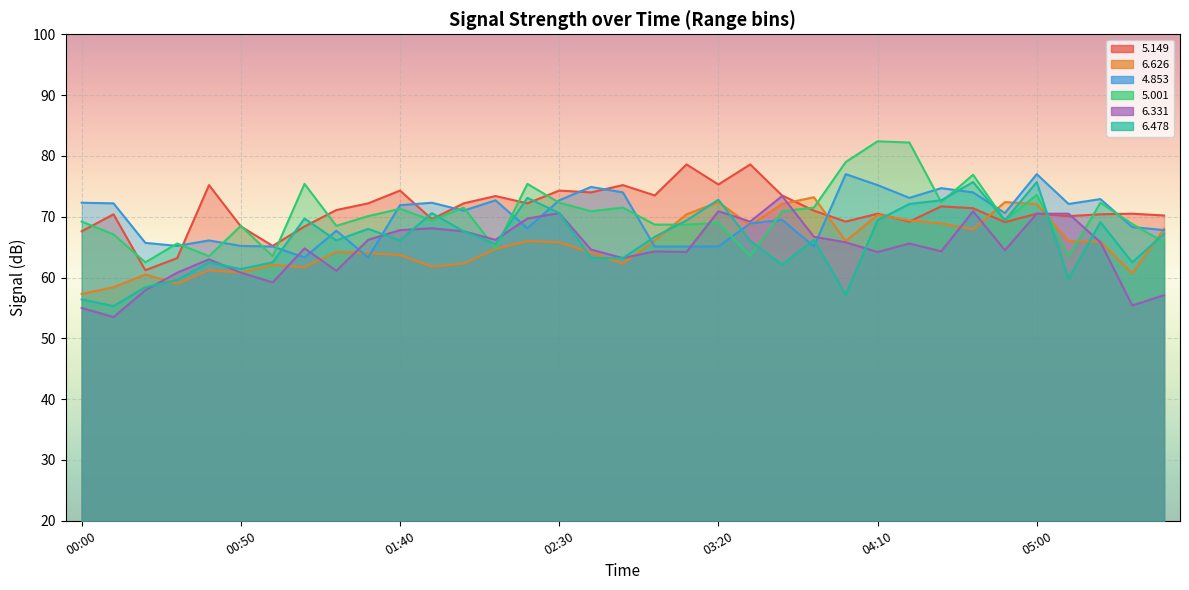

How many lines are shown in the chart?

6